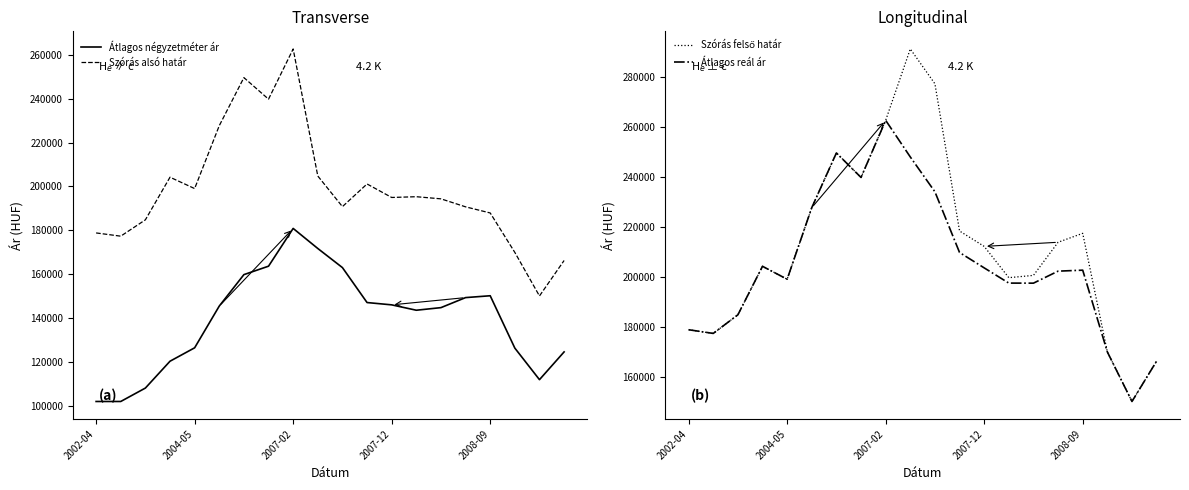

What is the difference between the Szórás alsó határ values at 2008-09 and 2004-05?

11126